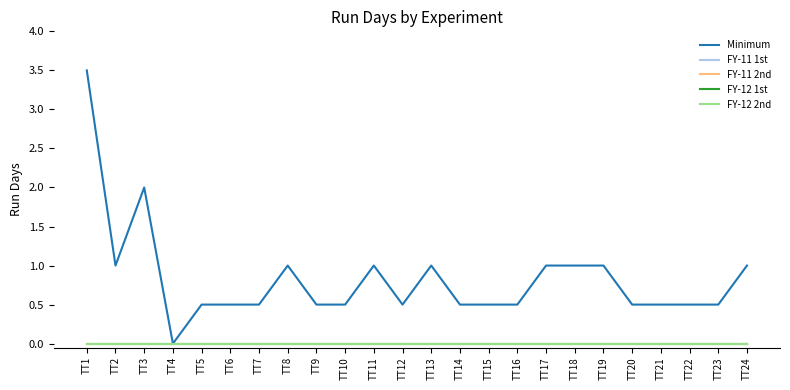

Which has a higher value, TT16 or TT22?

TT16